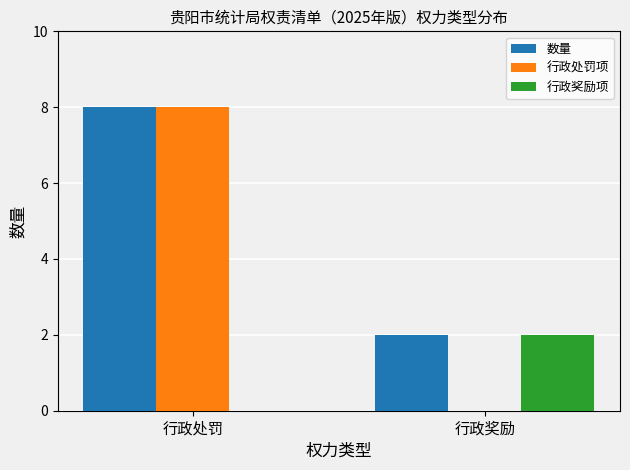

How many categories are shown in the chart?

2